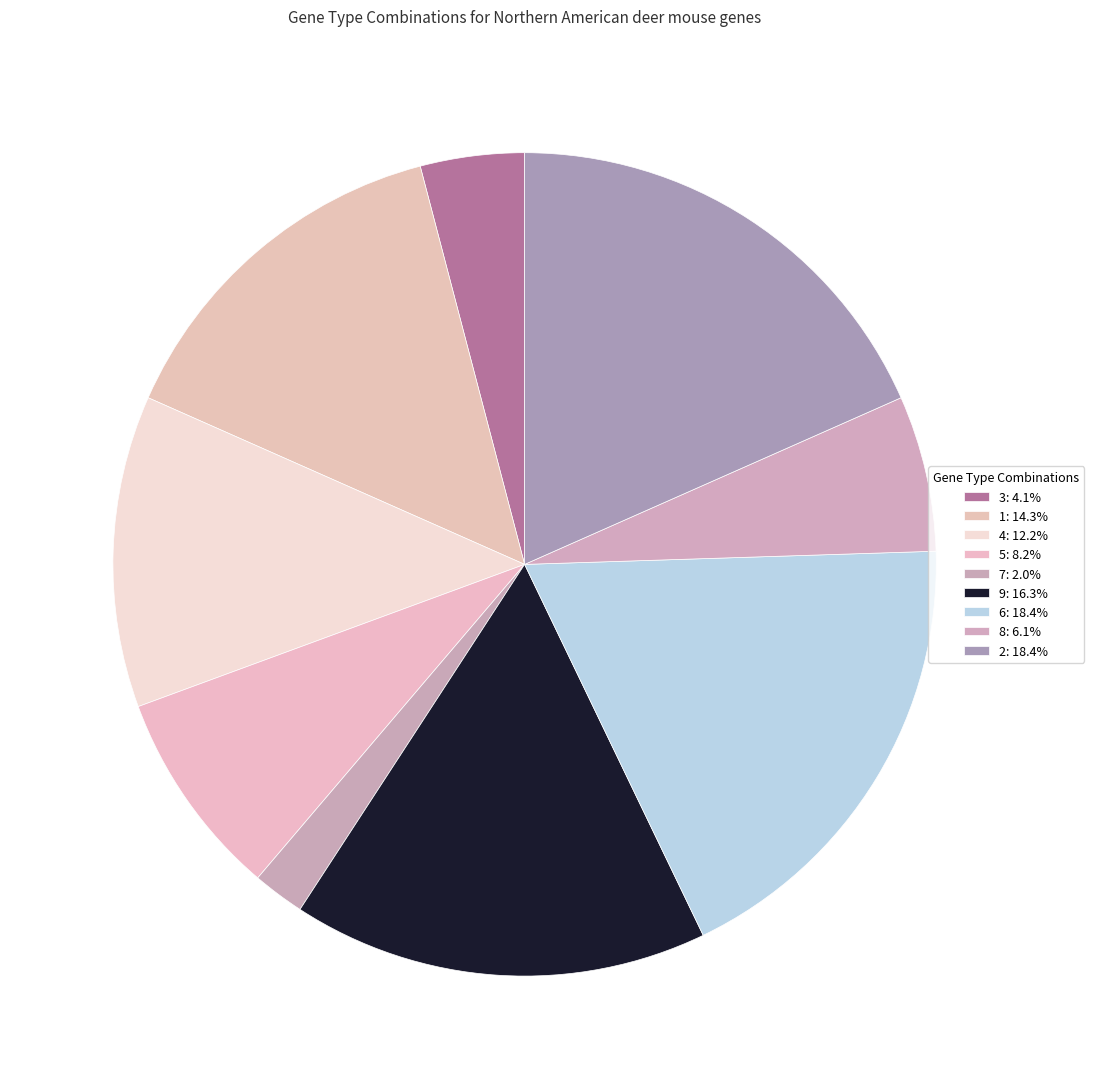

How many slices are in this pie chart?

9